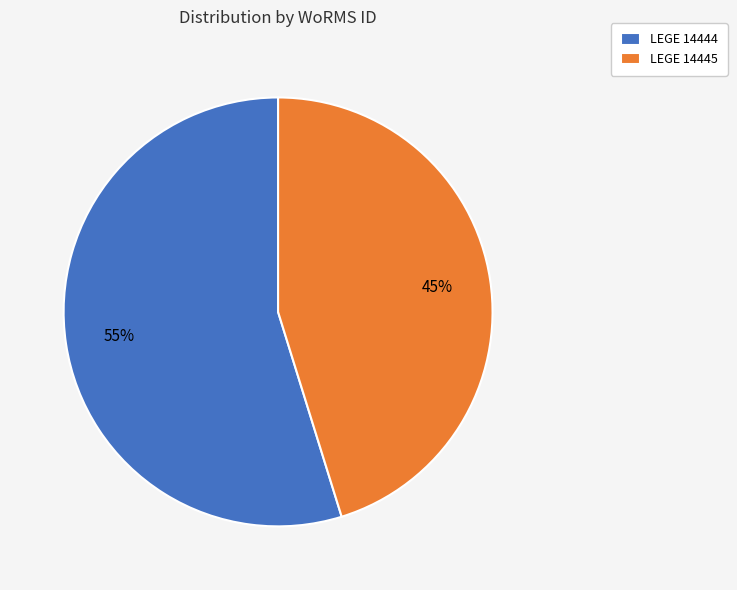

How many segments does this pie chart have?

2